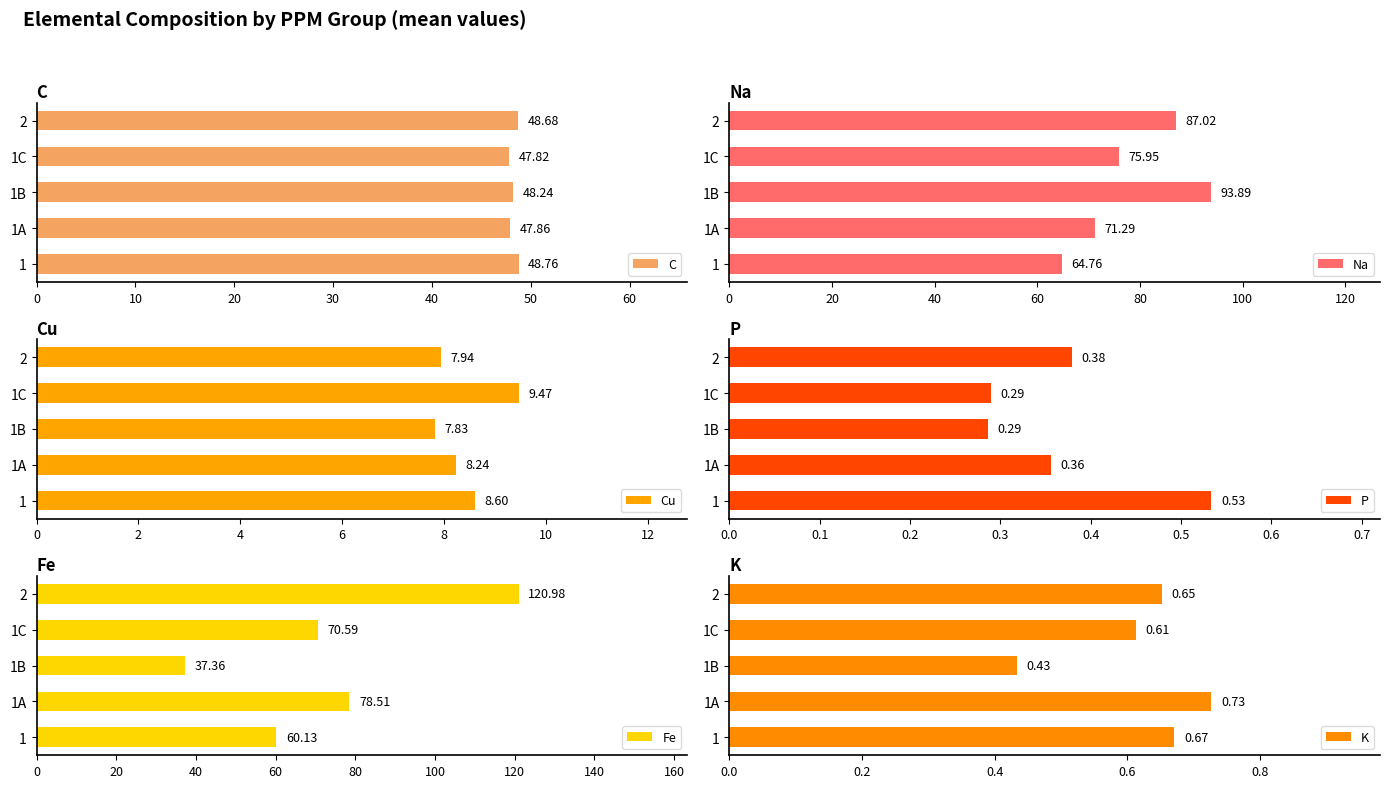

Rank the categories by Na value from lowest to highest.

1, 1A, 1C, 2, 1B